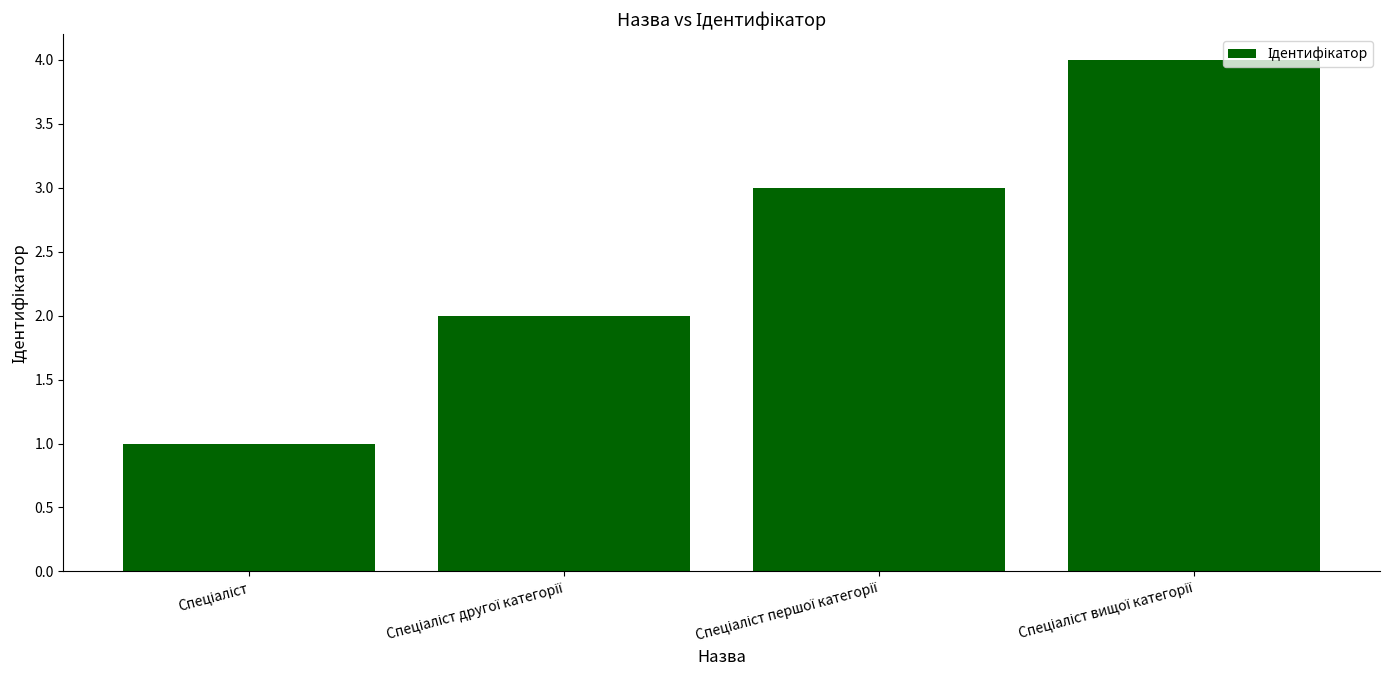

Does the chart contain any negative values?

No